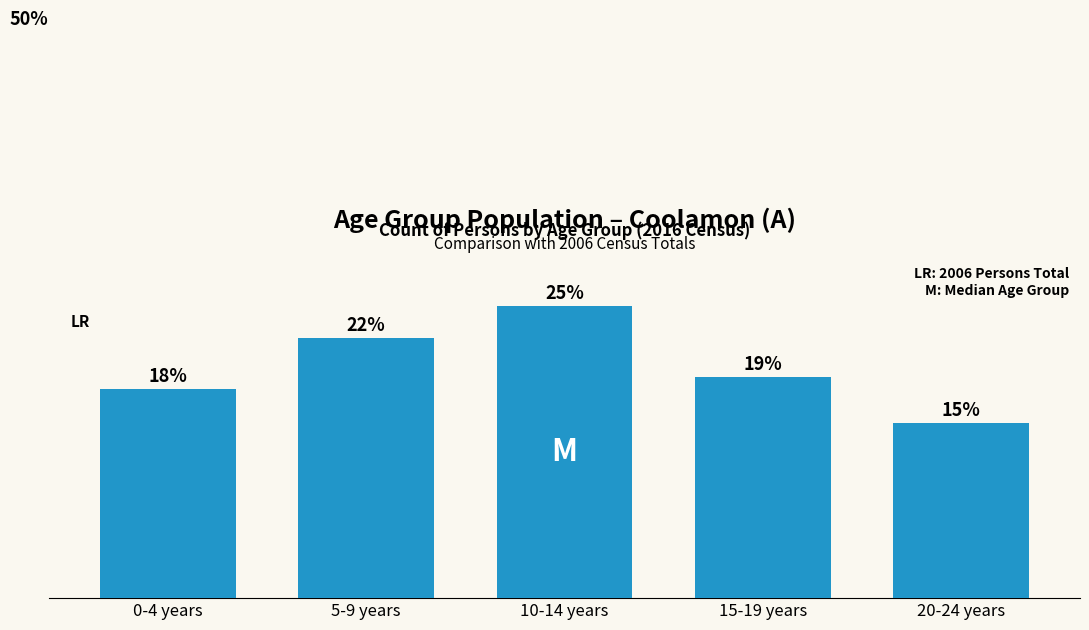

What is the change in value from 5-9 years to 10-14 years?

+38